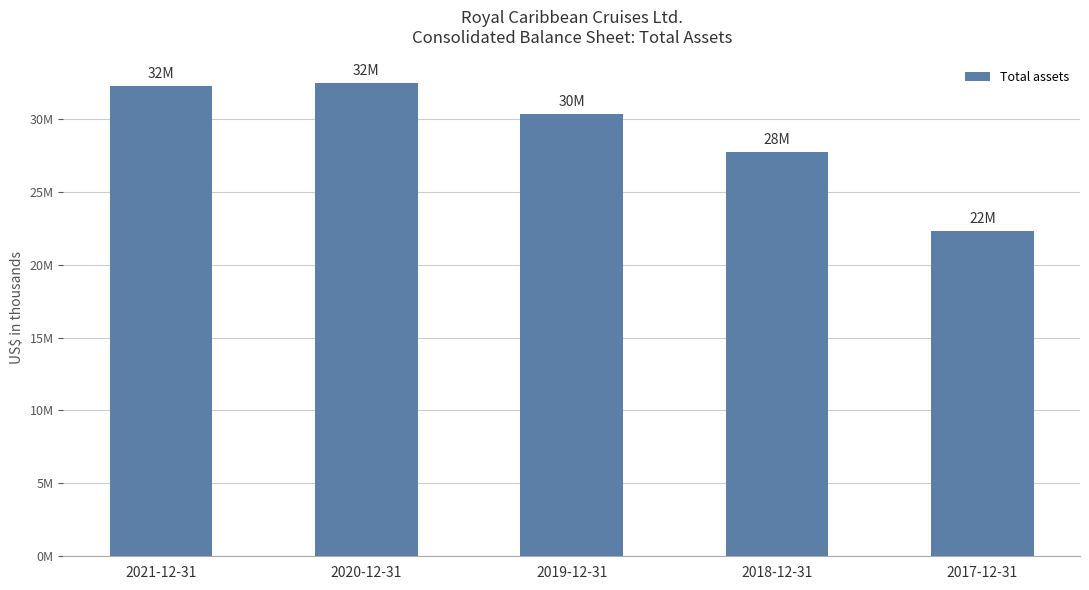

What is the average value?

29007683